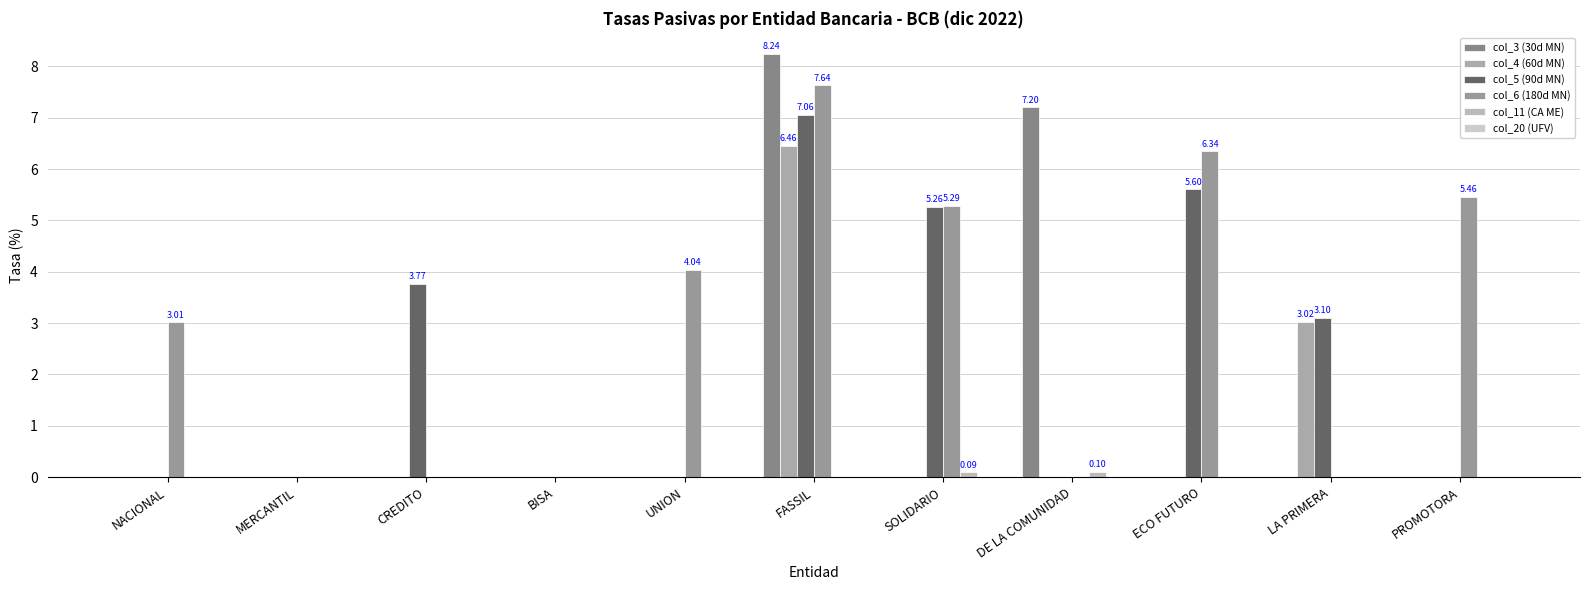

Reading left to right, transcribe all the data shown in this chart.

col_3 (30d MN): NACIONAL=0.0	MERCANTIL=0.0	CREDITO=0.0	BISA=0.0	UNION=0.0	FASSIL=8.2	SOLIDARIO=0.0	DE LA COMUNIDAD=7.2	ECO FUTURO=0.0	LA PRIMERA=0.0	PROMOTORA=0.0
col_4 (60d MN): NACIONAL=0.0	MERCANTIL=0.0	CREDITO=0.0	BISA=0.0	UNION=0.0	FASSIL=6.5	SOLIDARIO=0.0	DE LA COMUNIDAD=0.0	ECO FUTURO=0.0	LA PRIMERA=3.0	PROMOTORA=0.0
col_5 (90d MN): NACIONAL=0.0	MERCANTIL=0.0	CREDITO=3.8	BISA=0.0	UNION=0.0	FASSIL=7.1	SOLIDARIO=5.3	DE LA COMUNIDAD=0.0	ECO FUTURO=5.6	LA PRIMERA=3.1	PROMOTORA=0.0
col_6 (180d MN): NACIONAL=3.0	MERCANTIL=0.0	CREDITO=0.0	BISA=0.0	UNION=4.0	FASSIL=7.6	SOLIDARIO=5.3	DE LA COMUNIDAD=0.0	ECO FUTURO=6.3	LA PRIMERA=0.0	PROMOTORA=5.5
col_11 (CA ME): NACIONAL=0.0	MERCANTIL=0.0	CREDITO=0.0	BISA=0.0	UNION=0.0	FASSIL=0.0	SOLIDARIO=0.1	DE LA COMUNIDAD=0.1	ECO FUTURO=0.0	LA PRIMERA=0.0	PROMOTORA=0.0
col_20 (UFV): NACIONAL=0.0	MERCANTIL=0.0	CREDITO=0.0	BISA=0.0	UNION=0.0	FASSIL=0.0	SOLIDARIO=0.0	DE LA COMUNIDAD=0.0	ECO FUTURO=0.0	LA PRIMERA=0.0	PROMOTORA=0.0